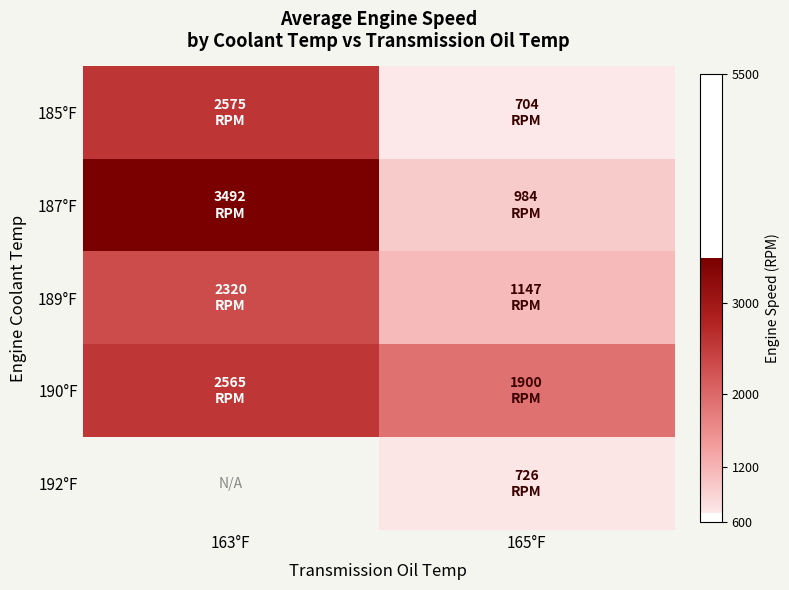

What is the sum of all 185°F values?

3278.7